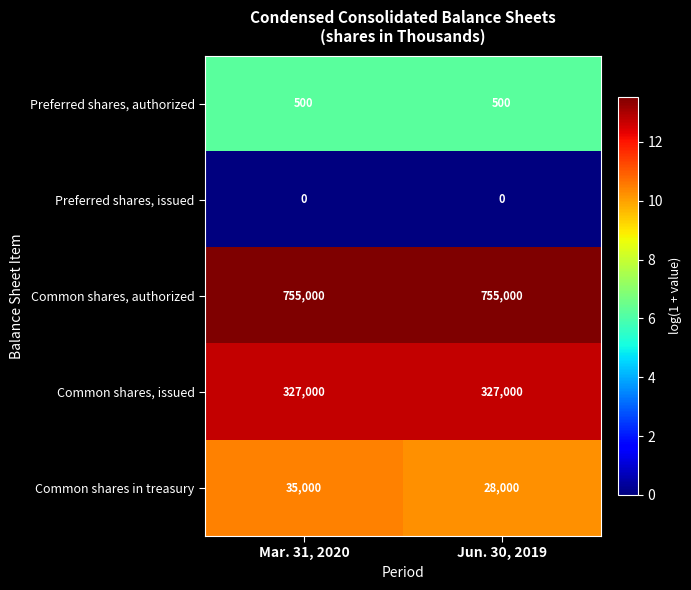

Which series has the largest total across all categories?

Common shares, authorized